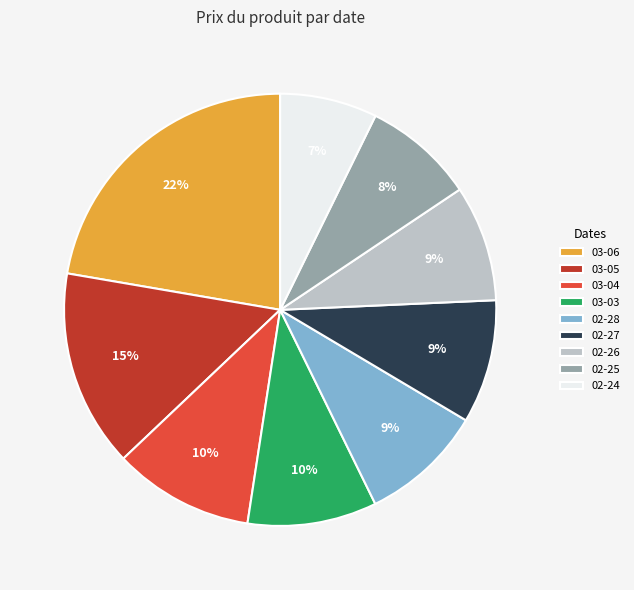

How many segments does this pie chart have?

9